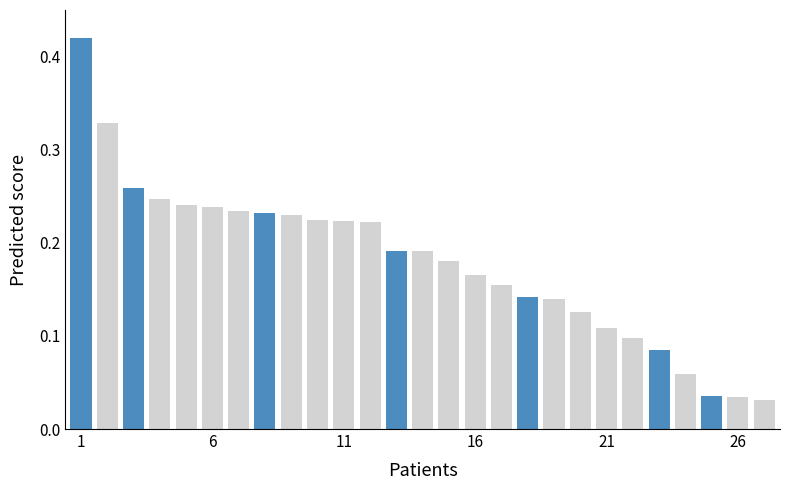

How many series are shown in this chart?

1